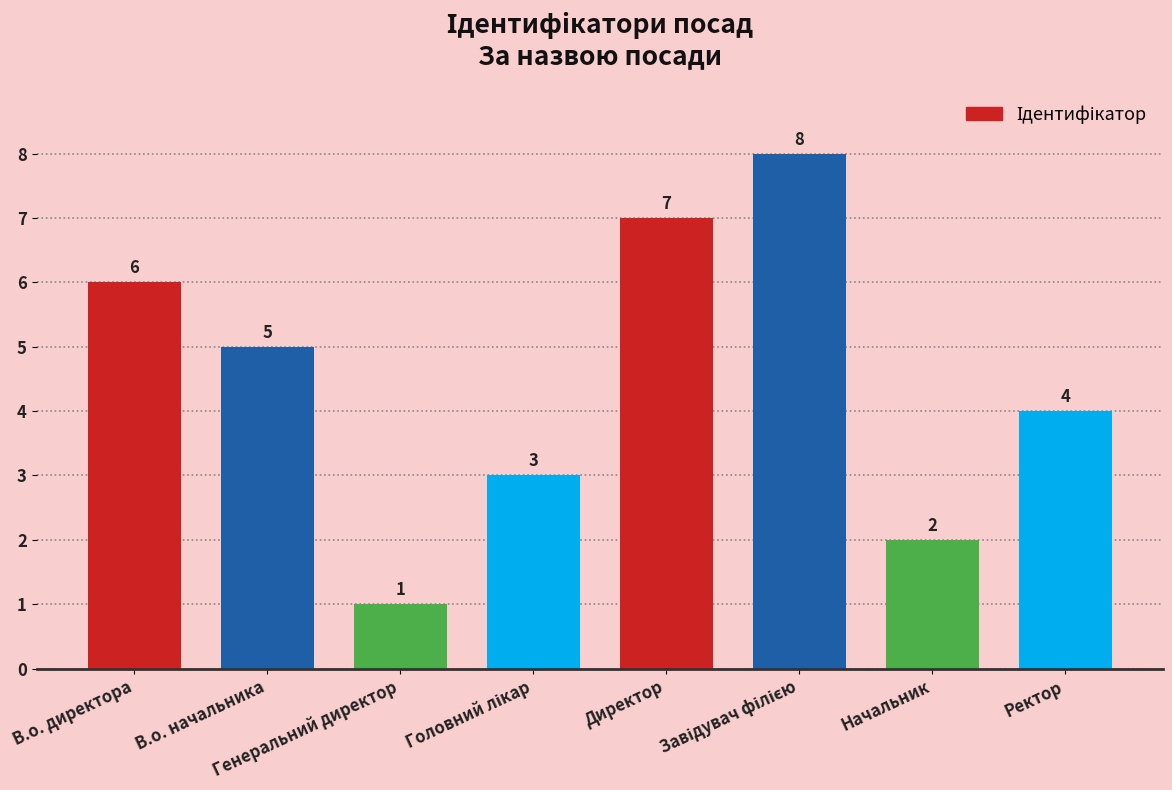

What is the maximum value shown in the chart?

8